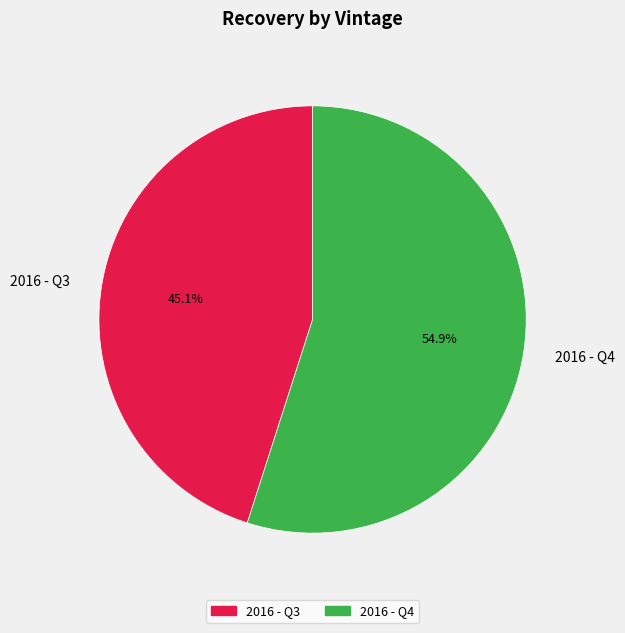

Which slice is the smallest?

2016 - Q3